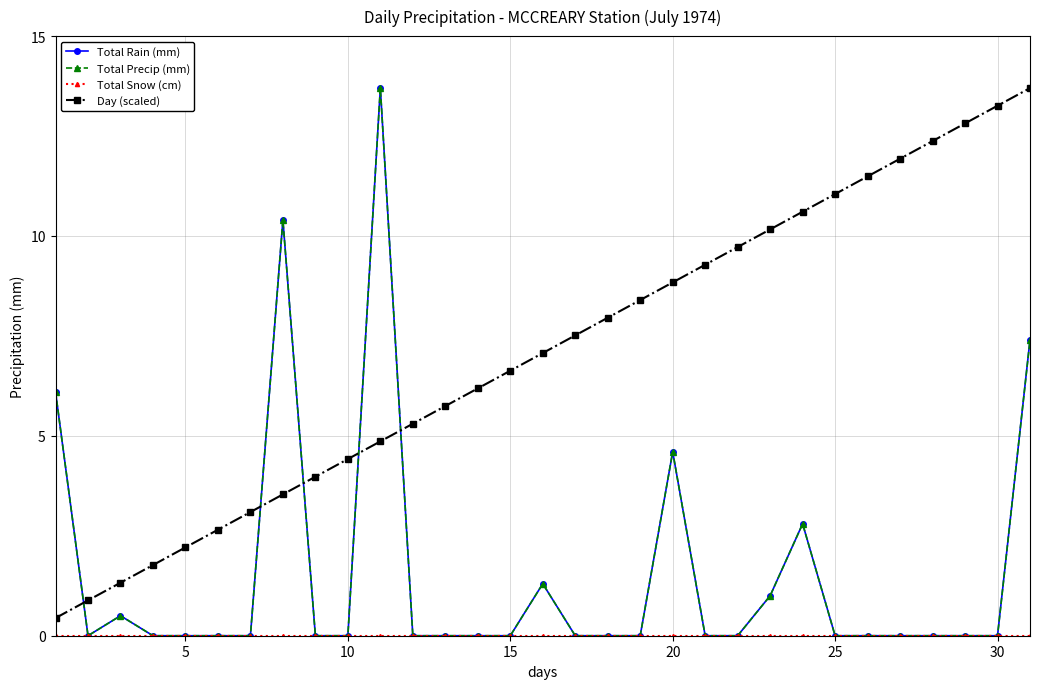

True or false: Day (scaled) and Total Precip (mm) cross at least once.

True